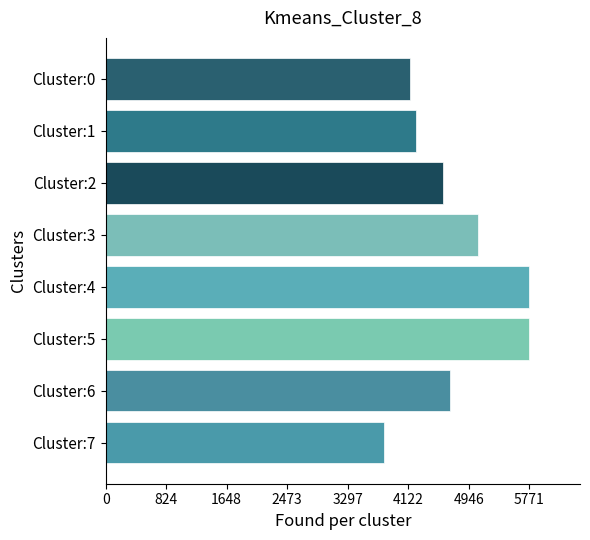

What is the value of the 8th bar from the top?

3796